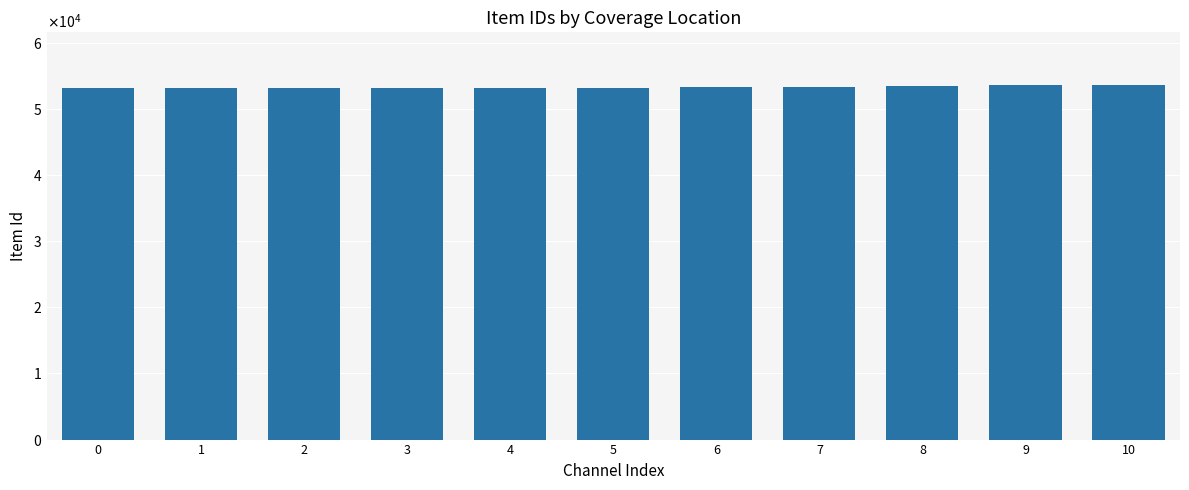

What value does the data have at 10, to the nearest 5?

53550